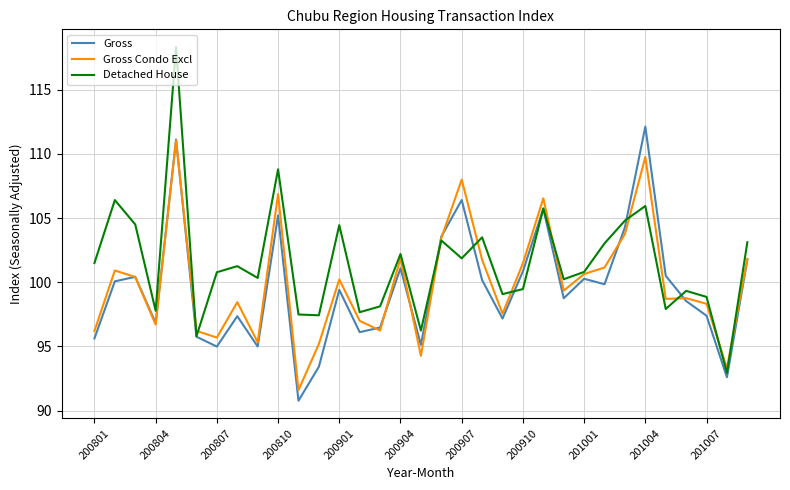

How many lines are shown in the chart?

3